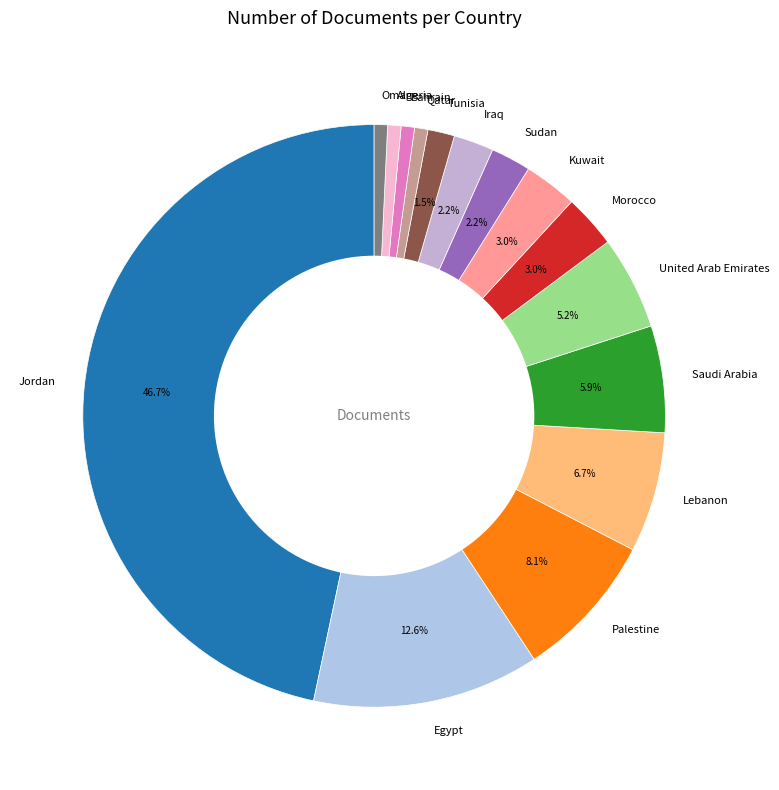

Count the number of slices in the pie.

15